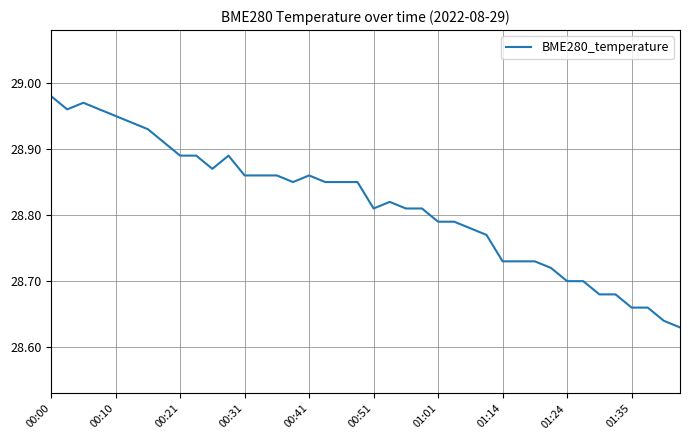

Does the chart have visible grid lines?

Yes